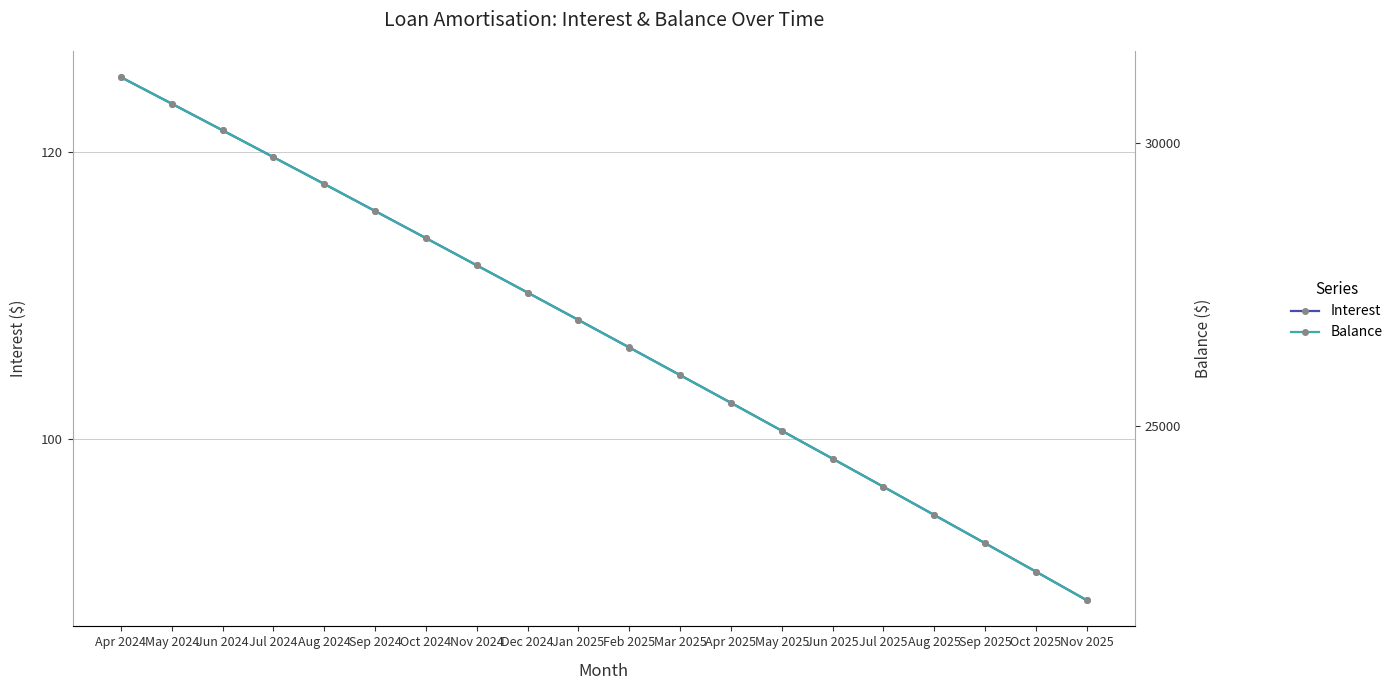

What is the highest value of the Interest series?

125.2